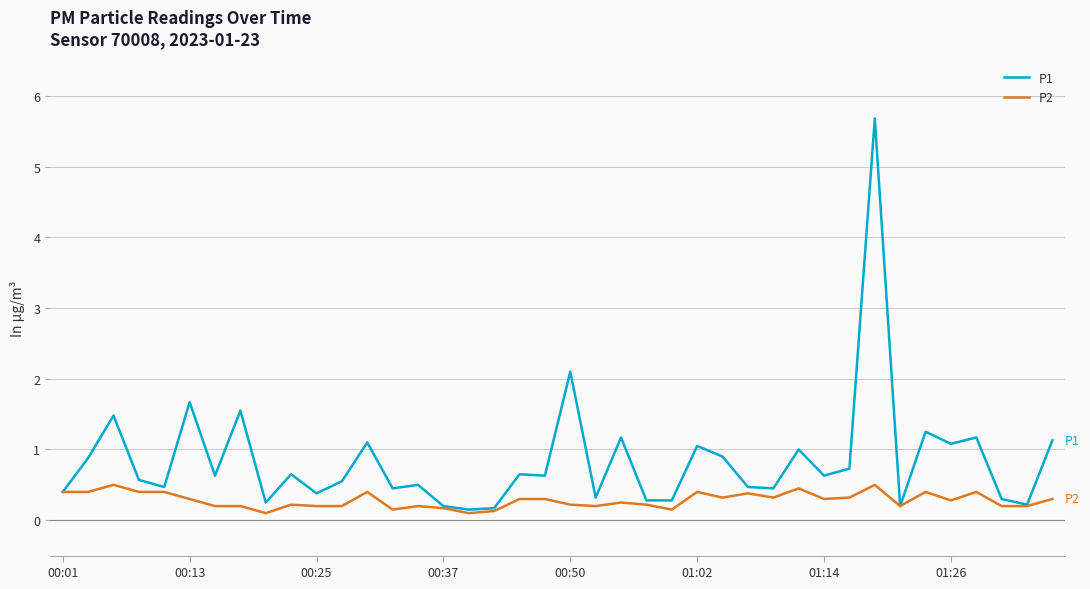

Which series has the largest total across all categories?

P1